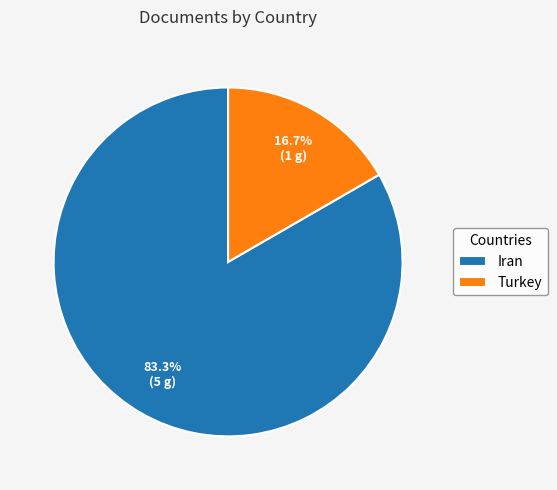

Which has a higher value, Iran or Turkey?

Iran